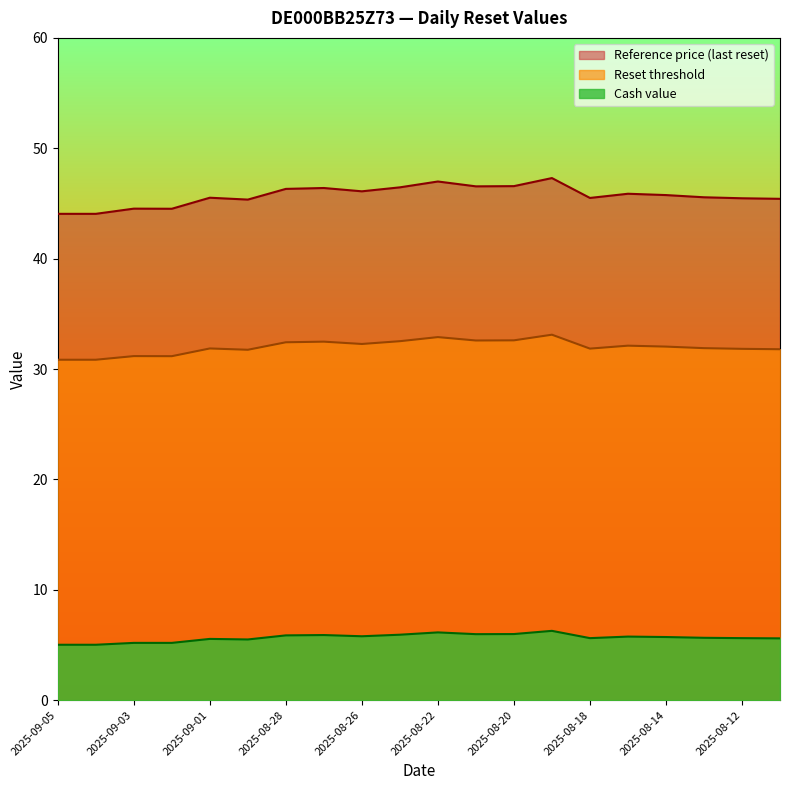

True or false: Reference price (last reset) and Cash value cross at least once.

False